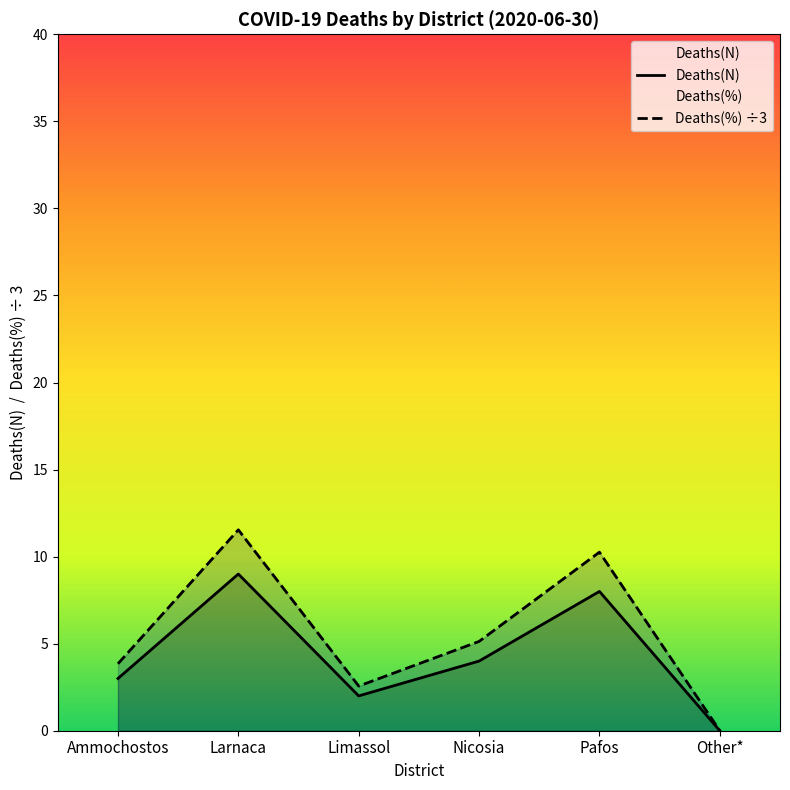

Which series changed the most between Ammochostos and Limassol?

Deaths(%) ÷3